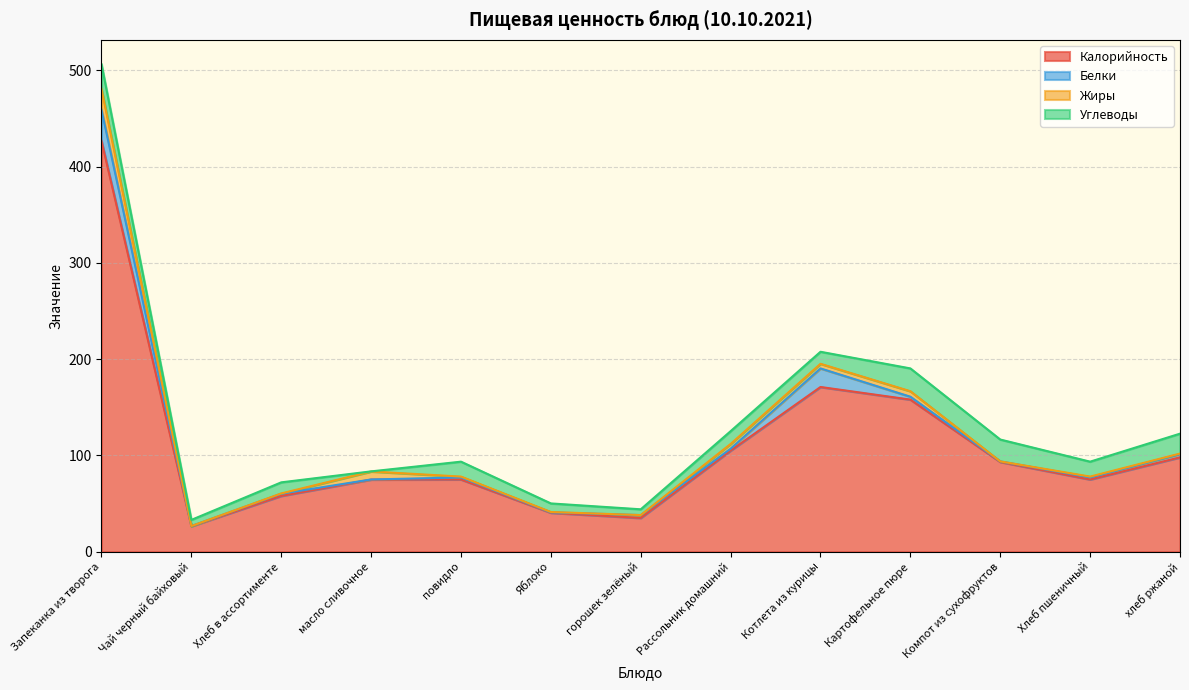

Which series has the largest range (max minus min)?

Калорийность